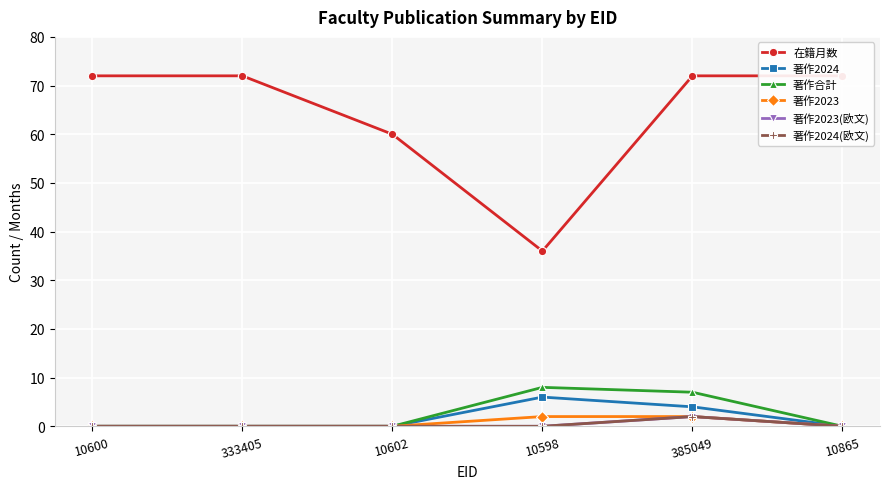

Reading left to right, transcribe all the data shown in this chart.

在籍月数: 10600=72	333405=72	10602=60	10598=36	385049=72	10865=72
著作2024: 10600=0	333405=0	10602=0	10598=6	385049=4	10865=0
著作合計: 10600=0	333405=0	10602=0	10598=8	385049=7	10865=0
著作2023: 10600=0	333405=0	10602=0	10598=2	385049=2	10865=0
著作2023(欧文): 10600=0	333405=0	10602=0	10598=0	385049=2	10865=0
著作2024(欧文): 10600=0	333405=0	10602=0	10598=0	385049=2	10865=0